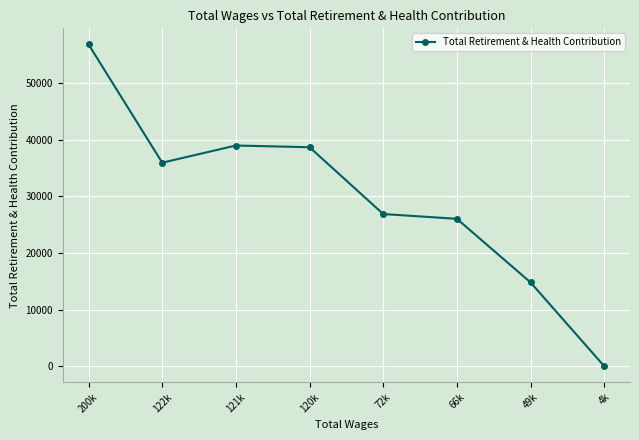

What is the difference between the maximum and minimum values?

56802